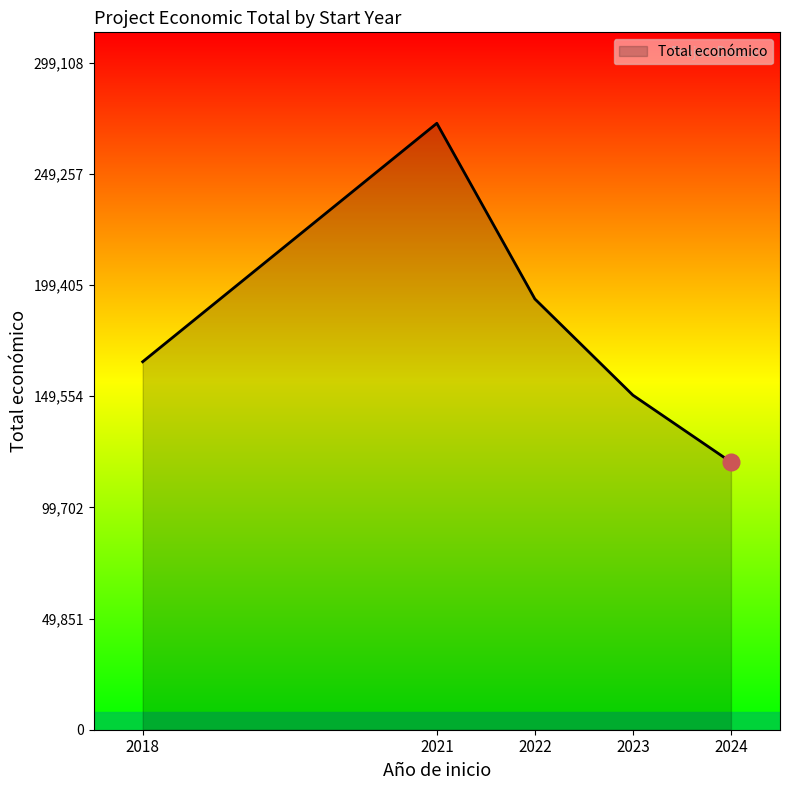

Where is the data nearest to the value 195958?

2022